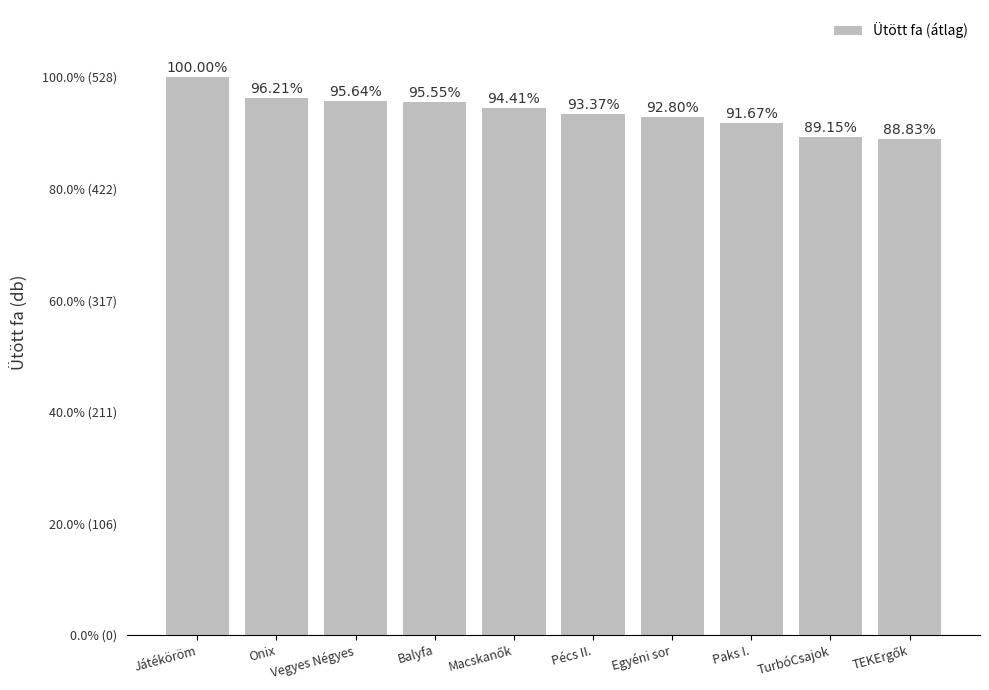

What is the greatest value displayed?

528.0